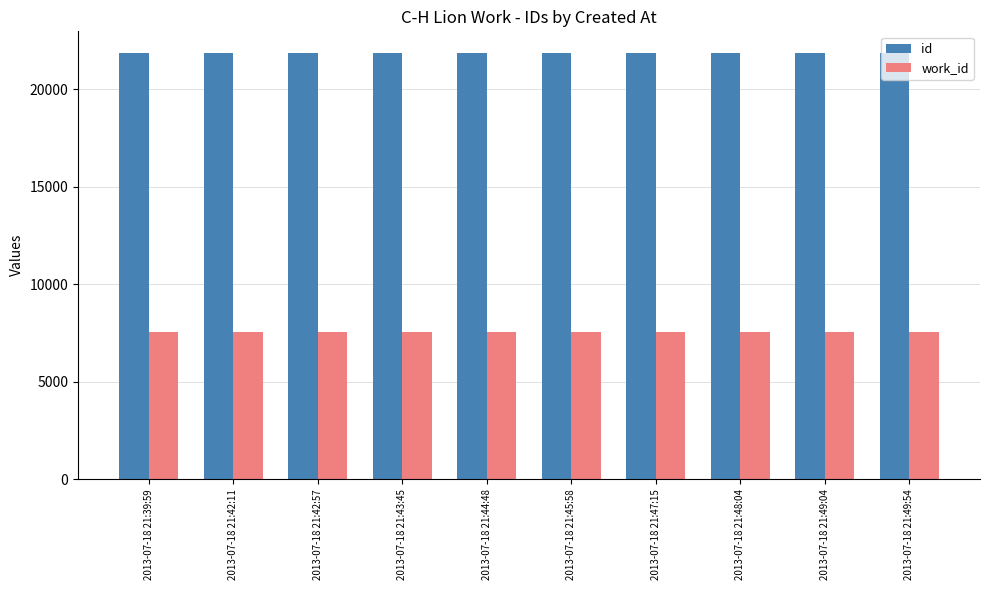

The value of work_id at 2013-07-18 21:49:54 is 12366. True or false?

False